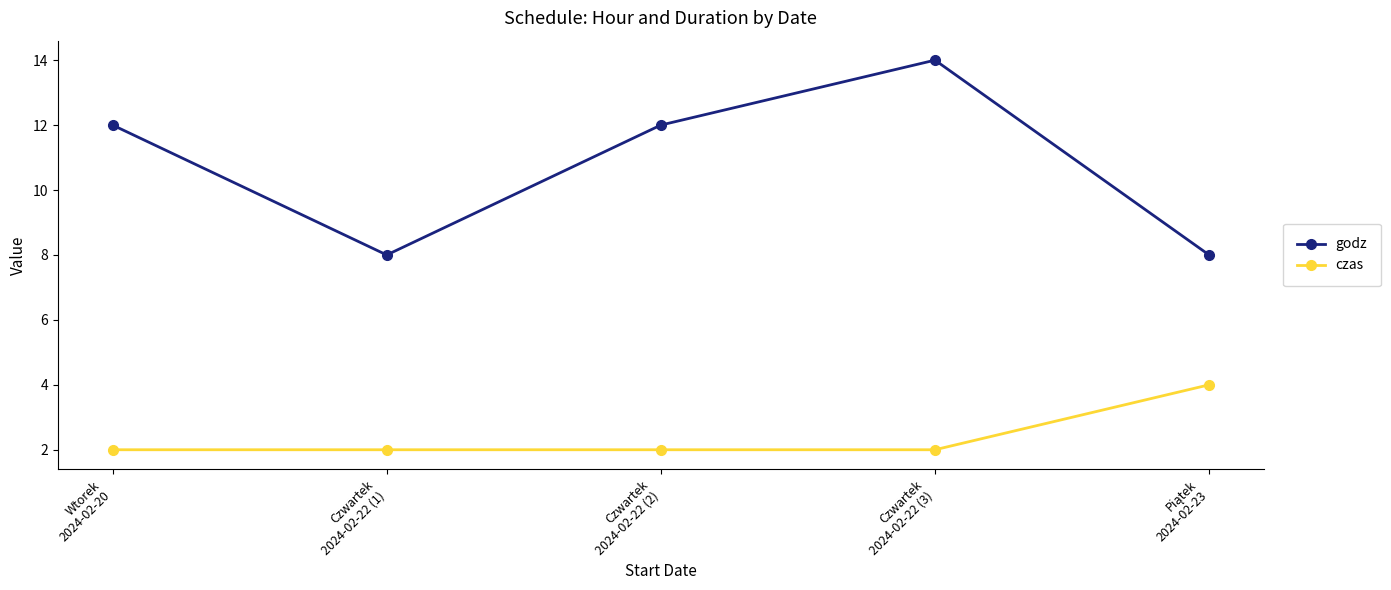

What is the value of the godz point at the 3rd from the left?

12